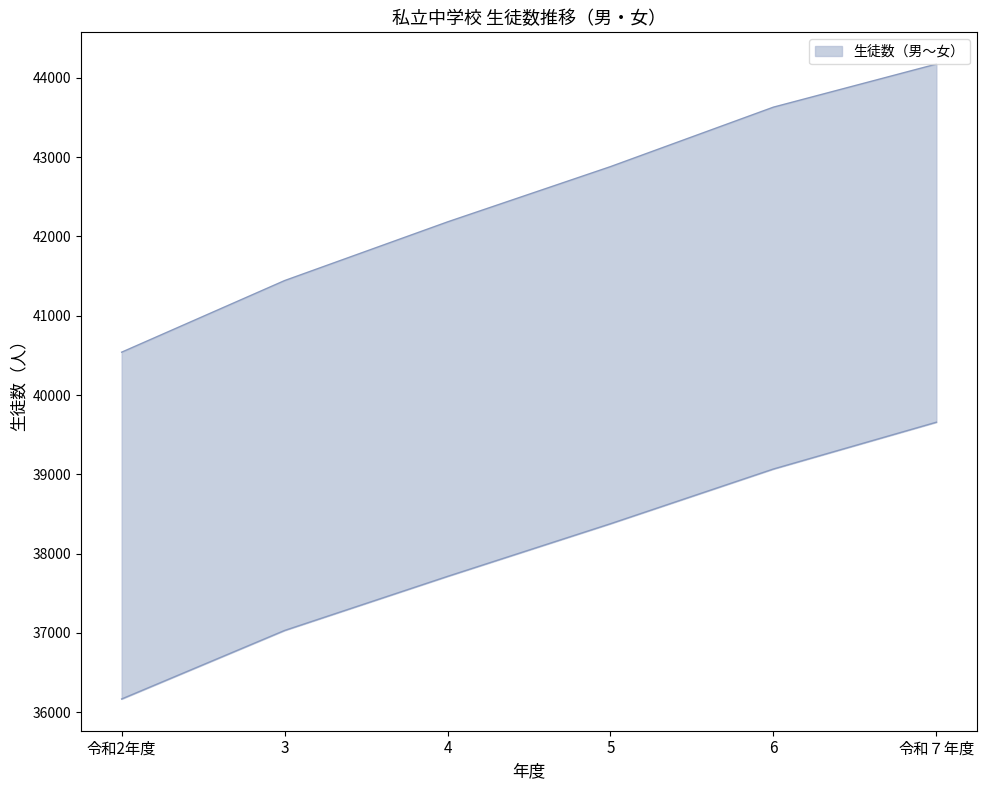

What is the minimum value shown in the chart?

36167